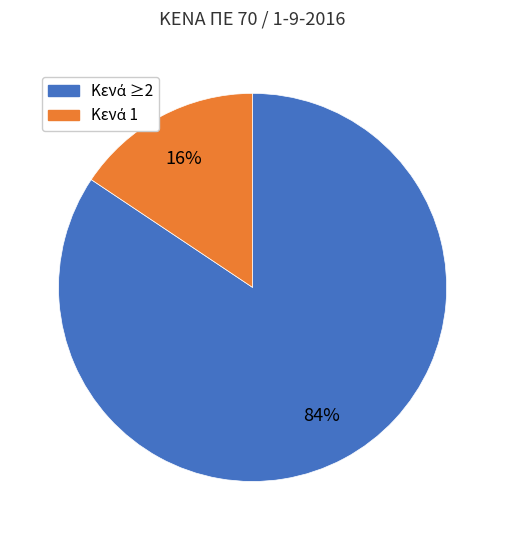

Is there a majority slice in this chart?

Yes